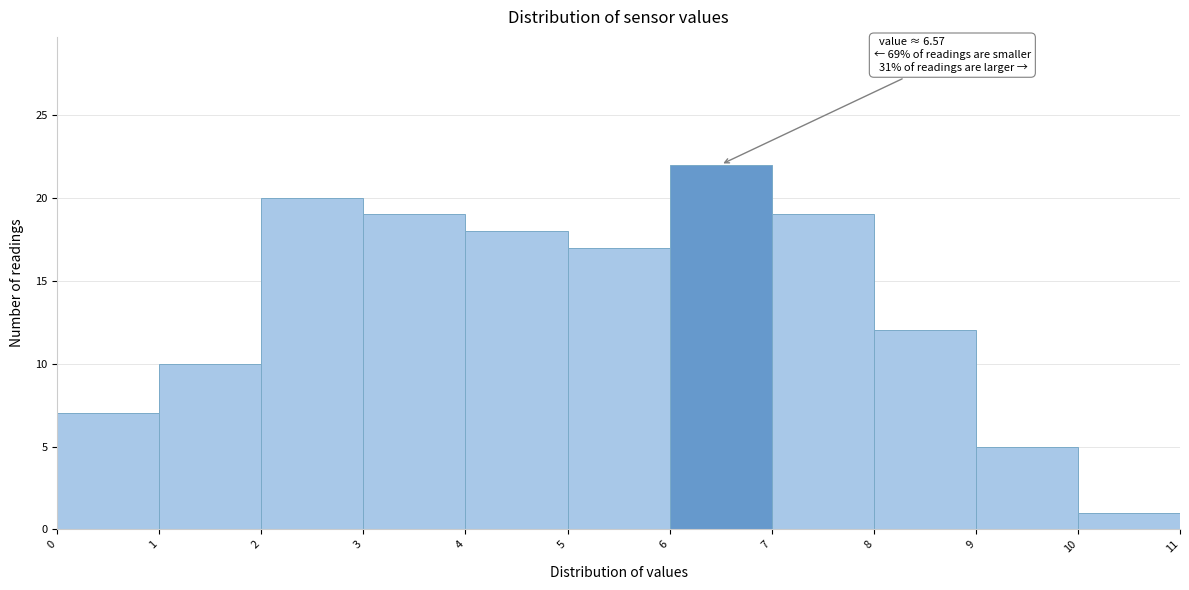

Which range on the x-axis has the tallest bar?

6 to 7